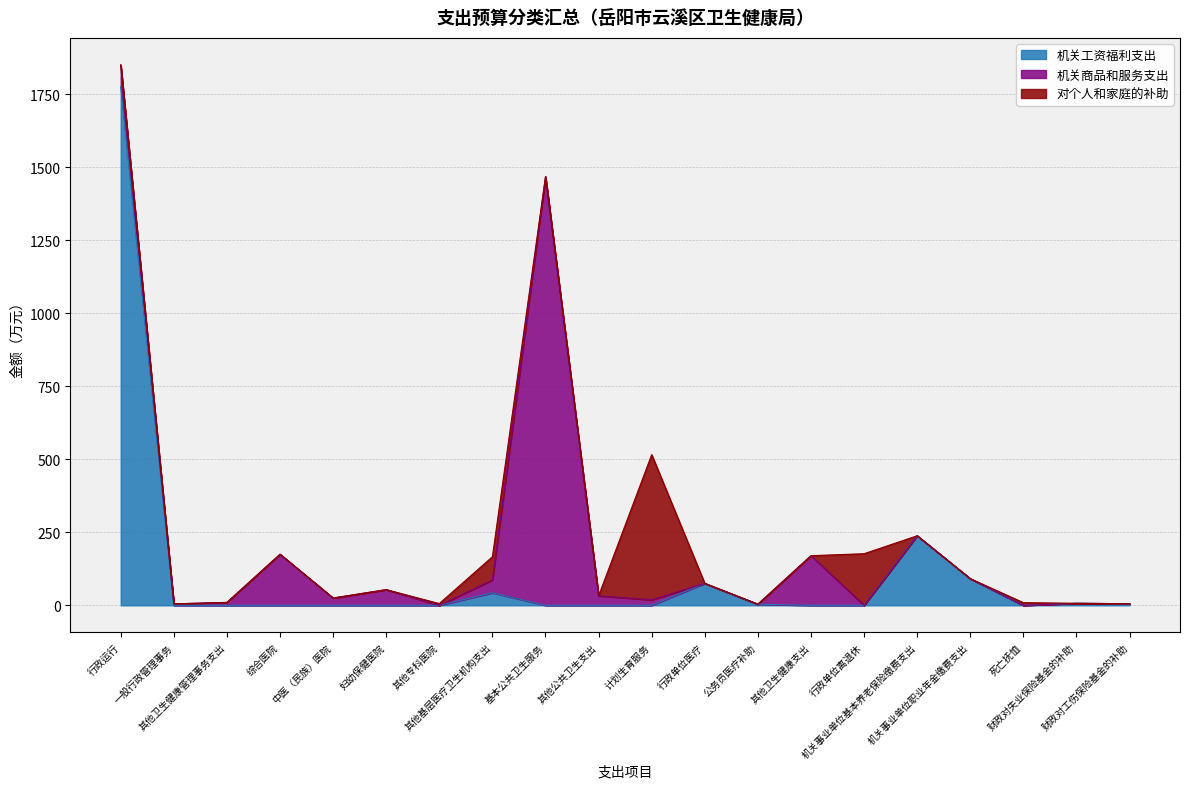

After their last crossing, which series has the higher values: 对个人和家庭的补助 or 机关商品和服务支出?

对个人和家庭的补助